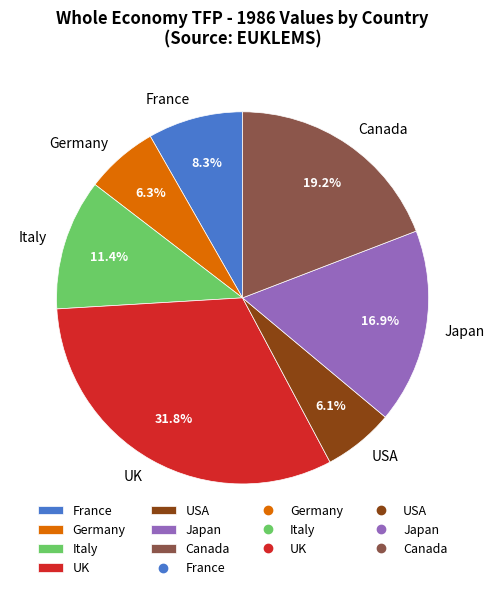

What percentage is NOT represented by Italy?

88.6%